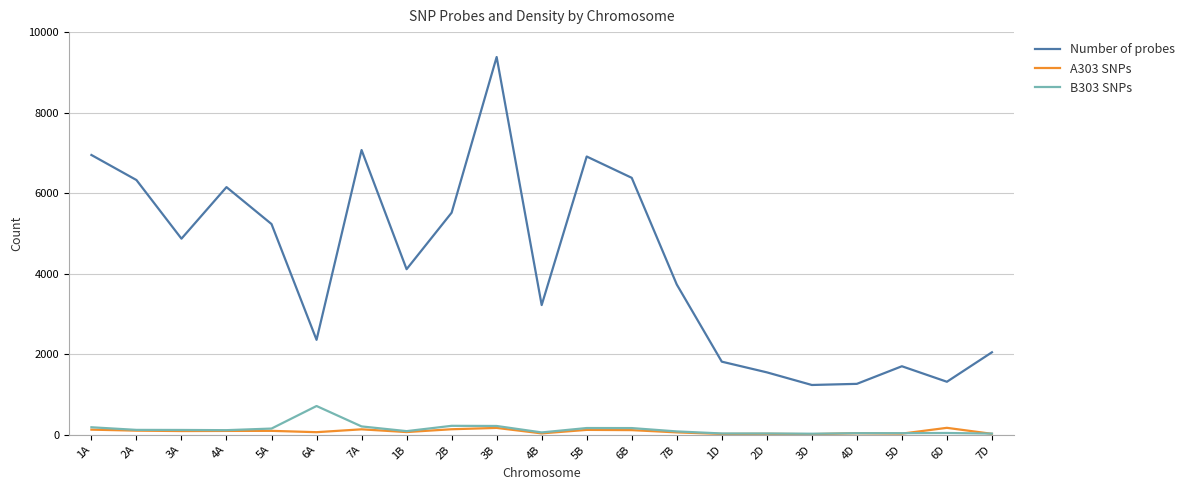

What is the average value of the A303 SNPs series?

85